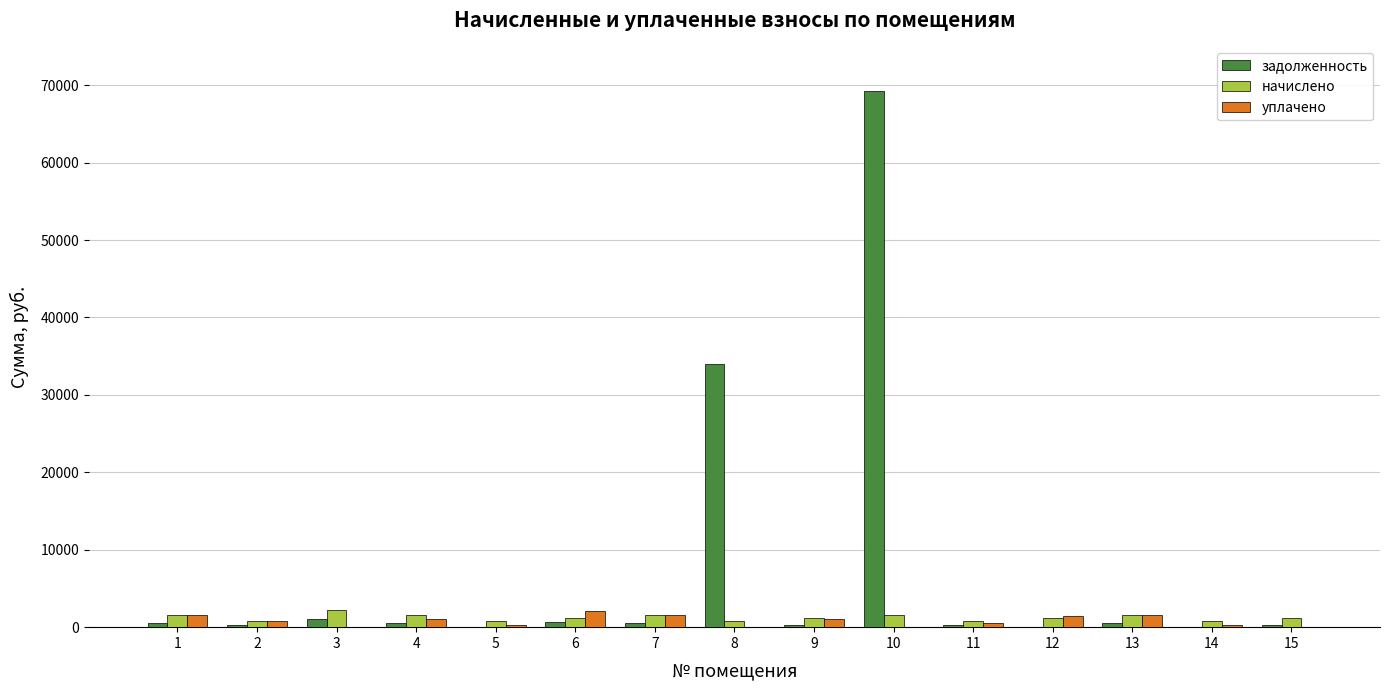

Which series changed the most between 3 and 8?

задолженность